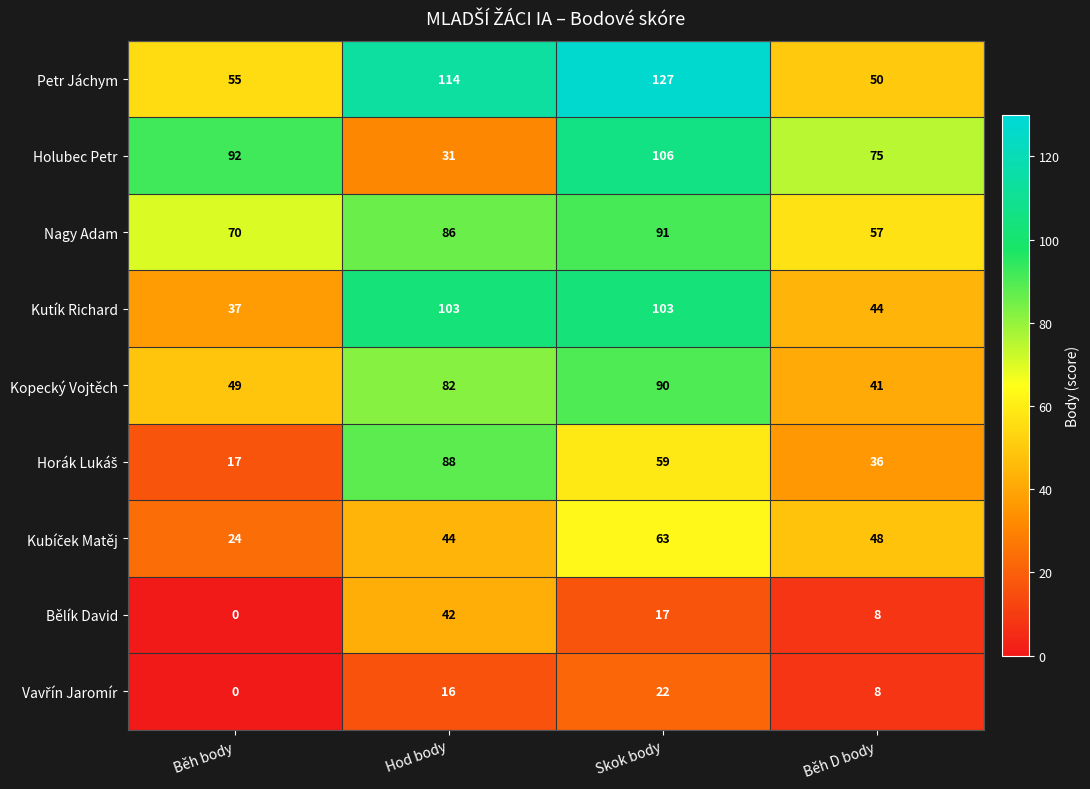

What is the difference between the maximum and minimum values in the Nagy Adam series?

34